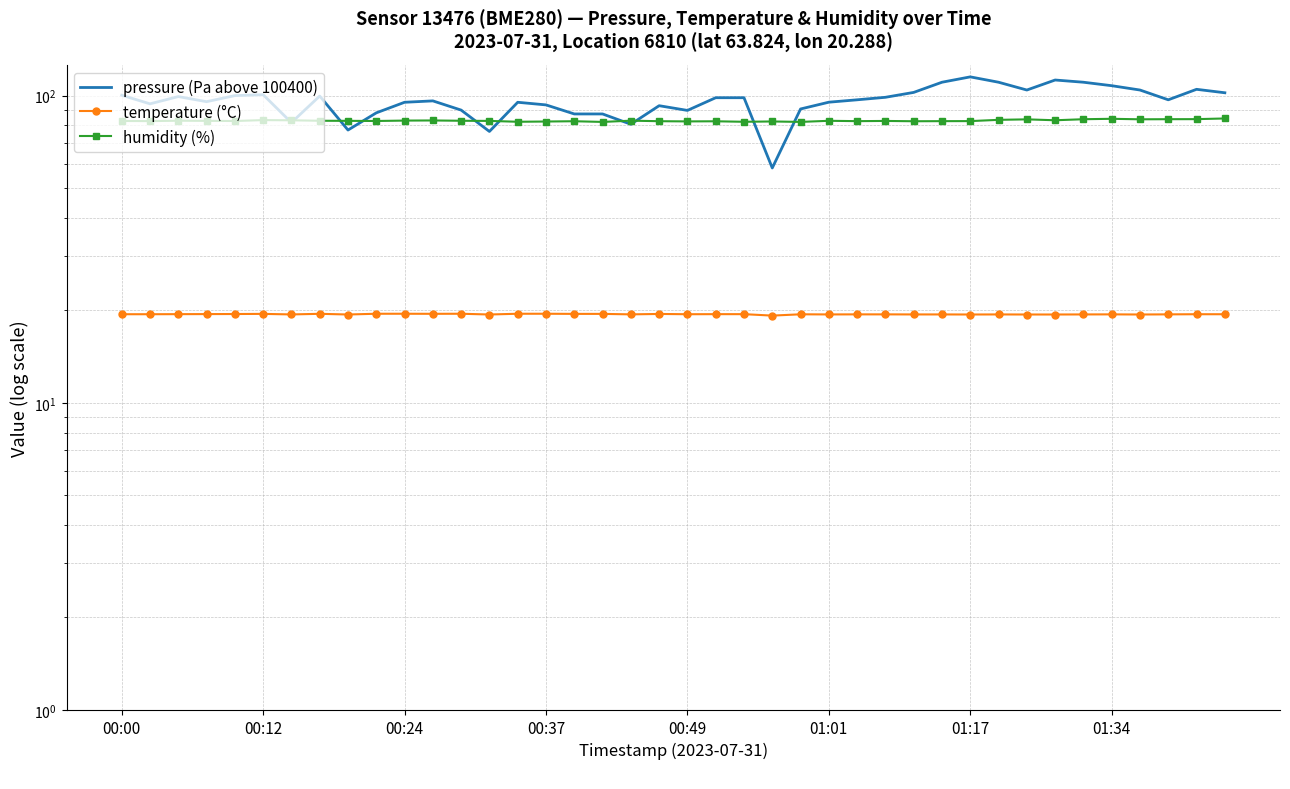

How many interior local peaks does the pressure (Pa above 100400) series have?

9